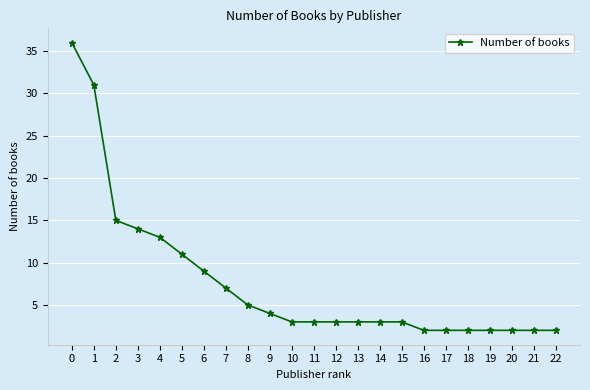

What is the change in value from 14 to 17?

-1